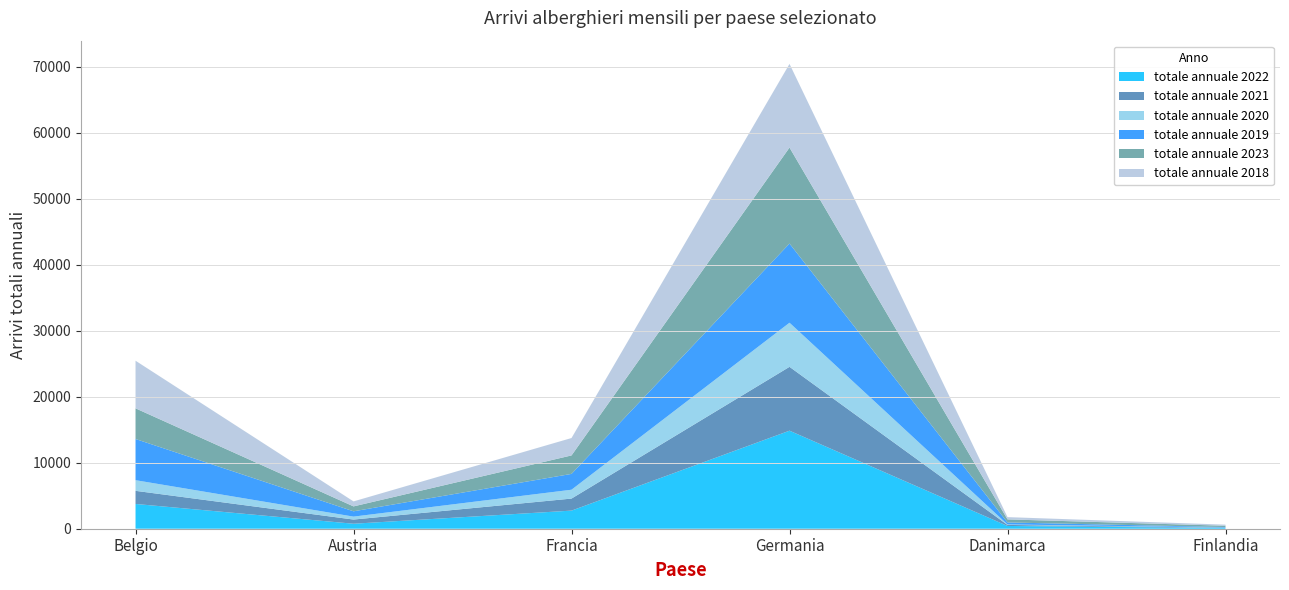

Reading right to left, list all the values displayed in this chart.

totale annuale 2022: Finlandia=106	Danimarca=418	Germania=14857	Francia=2744	Austria=756	Belgio=3754
totale annuale 2021: Finlandia=47	Danimarca=157	Germania=9675	Francia=1824	Austria=633	Belgio=1988
totale annuale 2020: Finlandia=30	Danimarca=76	Germania=6684	Francia=1342	Austria=446	Belgio=1614
totale annuale 2019: Finlandia=70	Danimarca=299	Germania=11995	Francia=2398	Austria=804	Belgio=6241
totale annuale 2023: Finlandia=196	Danimarca=464	Germania=14546	Francia=2799	Austria=745	Belgio=4646
totale annuale 2018: Finlandia=167	Danimarca=344	Germania=12678	Francia=2637	Austria=757	Belgio=7216